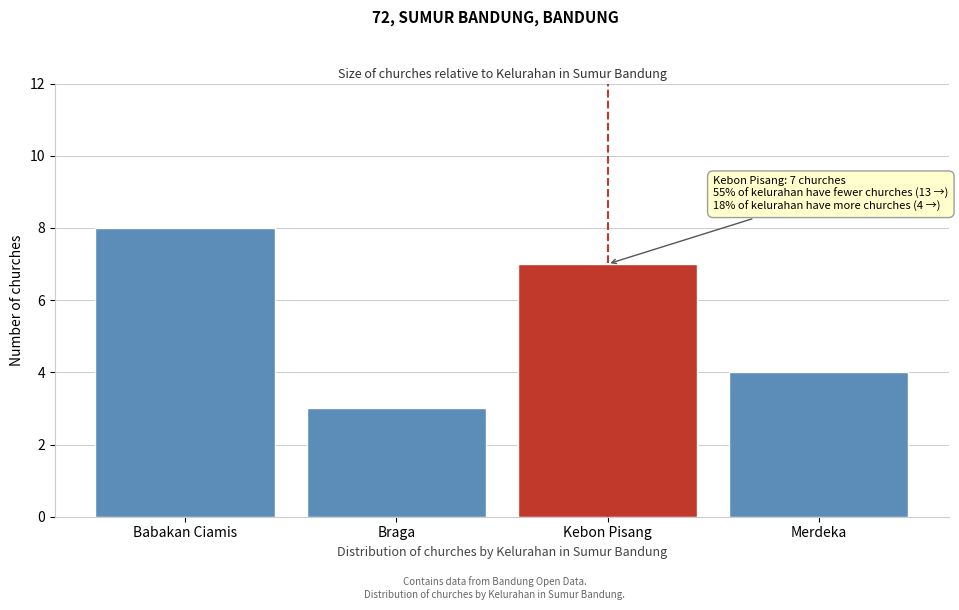

Reading left to right, what are all the values shown in this chart?

Babakan Ciamis=8	Braga=3	Kebon Pisang=7	Merdeka=4